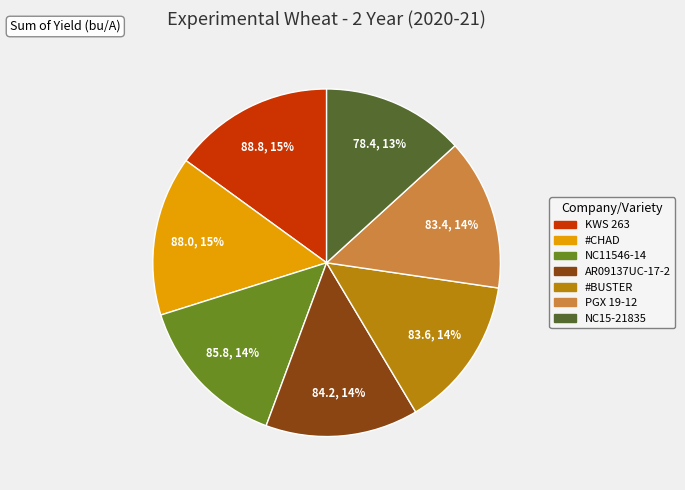

To the nearest percent, what portion does AR09137UC-17-2 represent?

14%